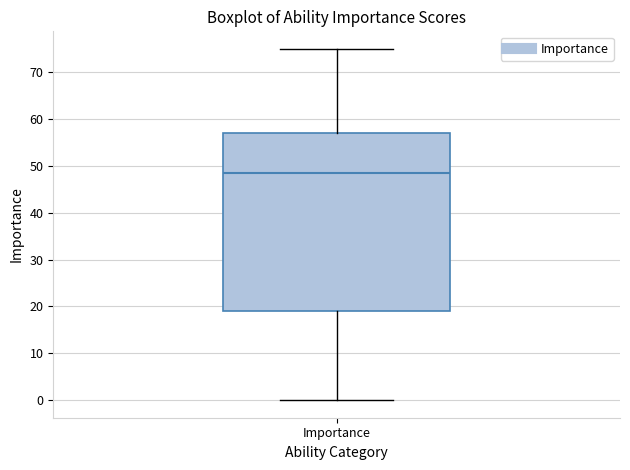

Read this box plot against the y-axis: the position of the median line, the range covered by the box, and the ends of both whiskers. The values are not printed on the chart, so give them approximately, as read against the axis.

median 49, box 19 to 57, whiskers 0 to 75